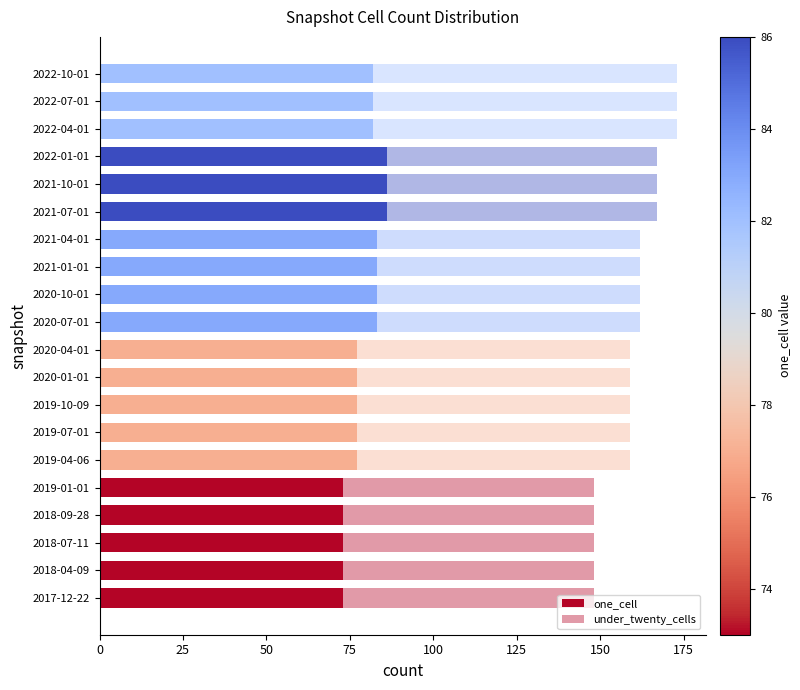

How many categories are shown in the chart?

20